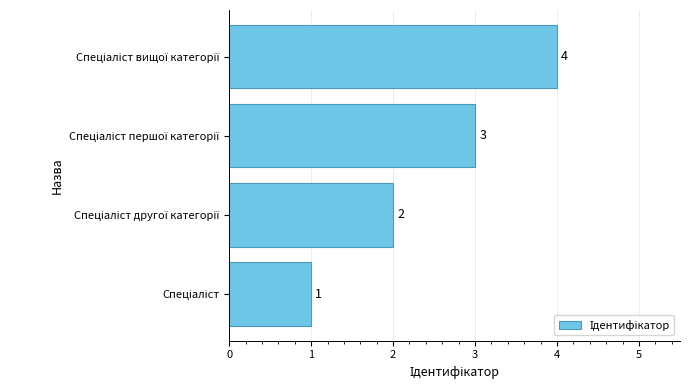

What is the difference between the maximum and minimum values?

3